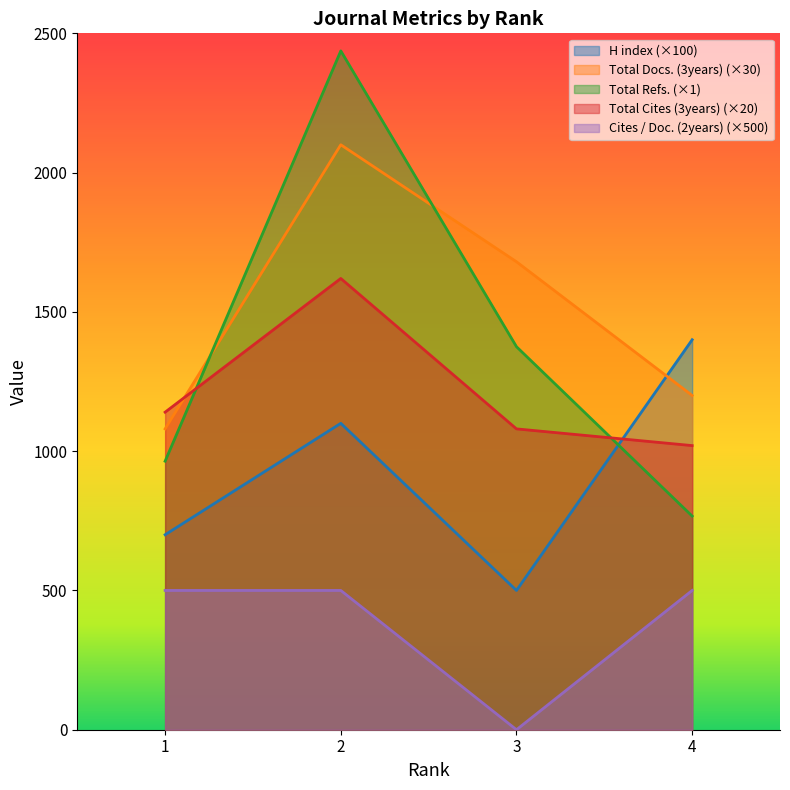

Which series ends up on top after the final intersection of H index and Total Docs. (3years)?

H index